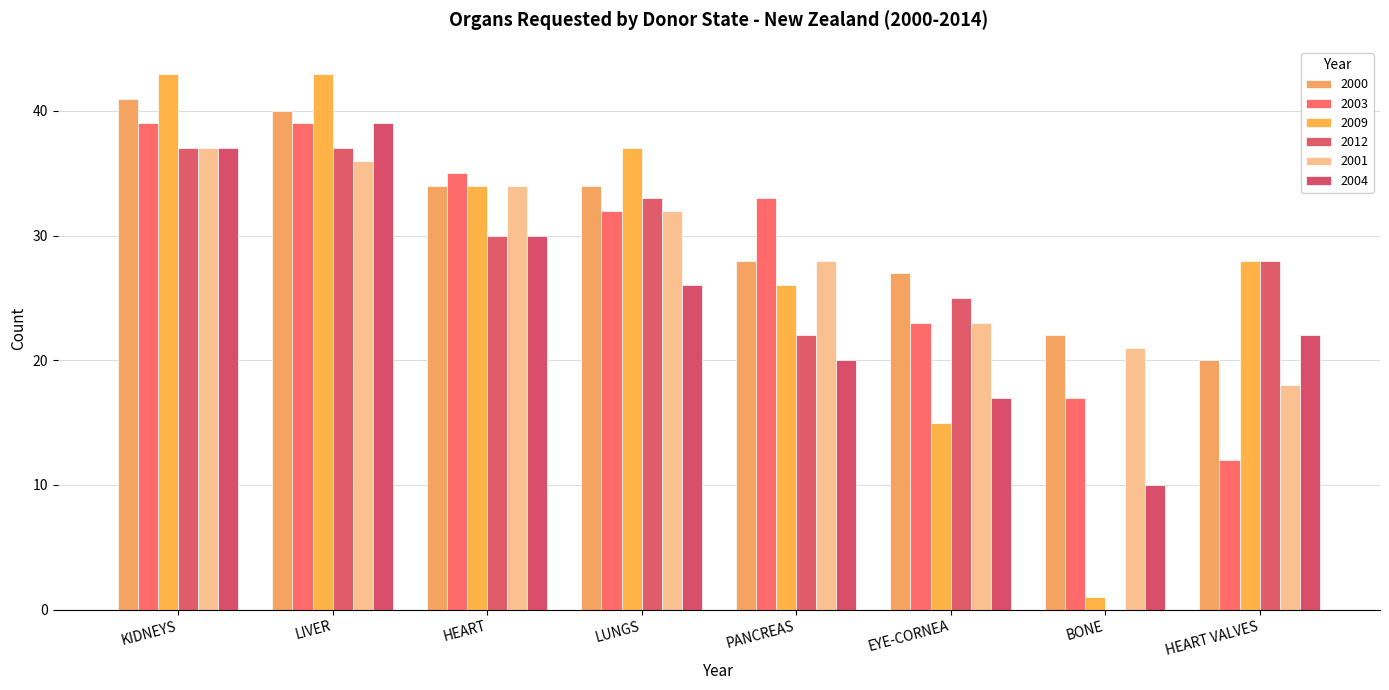

What is the total value across all series at PANCREAS?

157